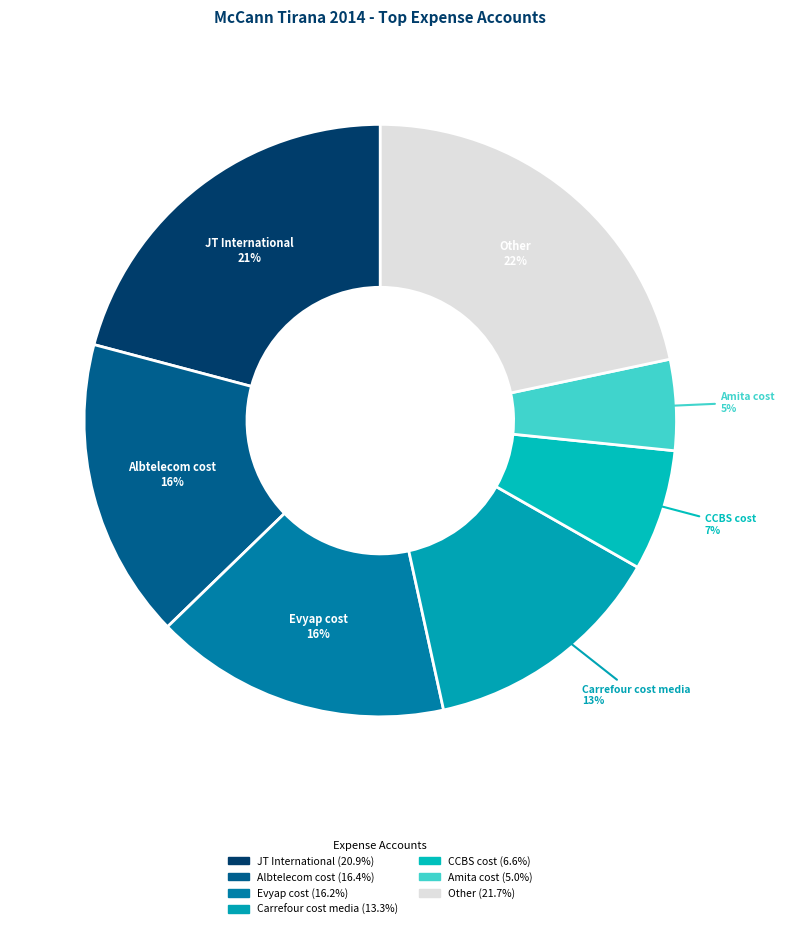

Is it true that Amita cost is 5% of the pie?

True